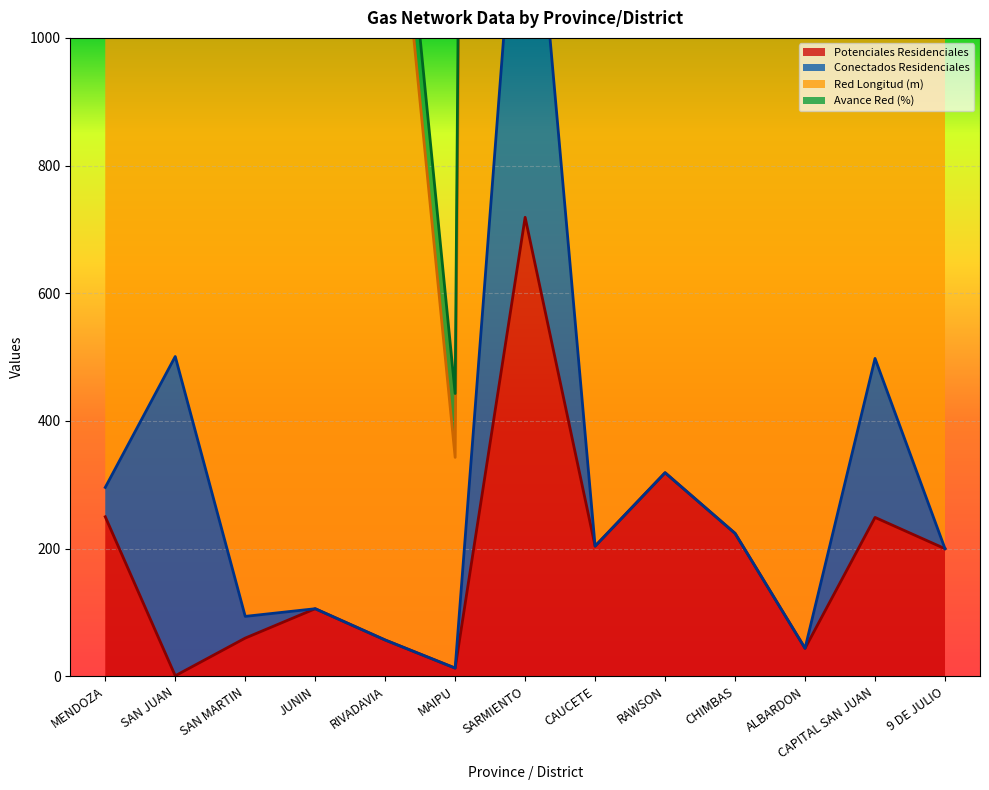

How many interior local peaks does the Red Longitud (m) series have?

3